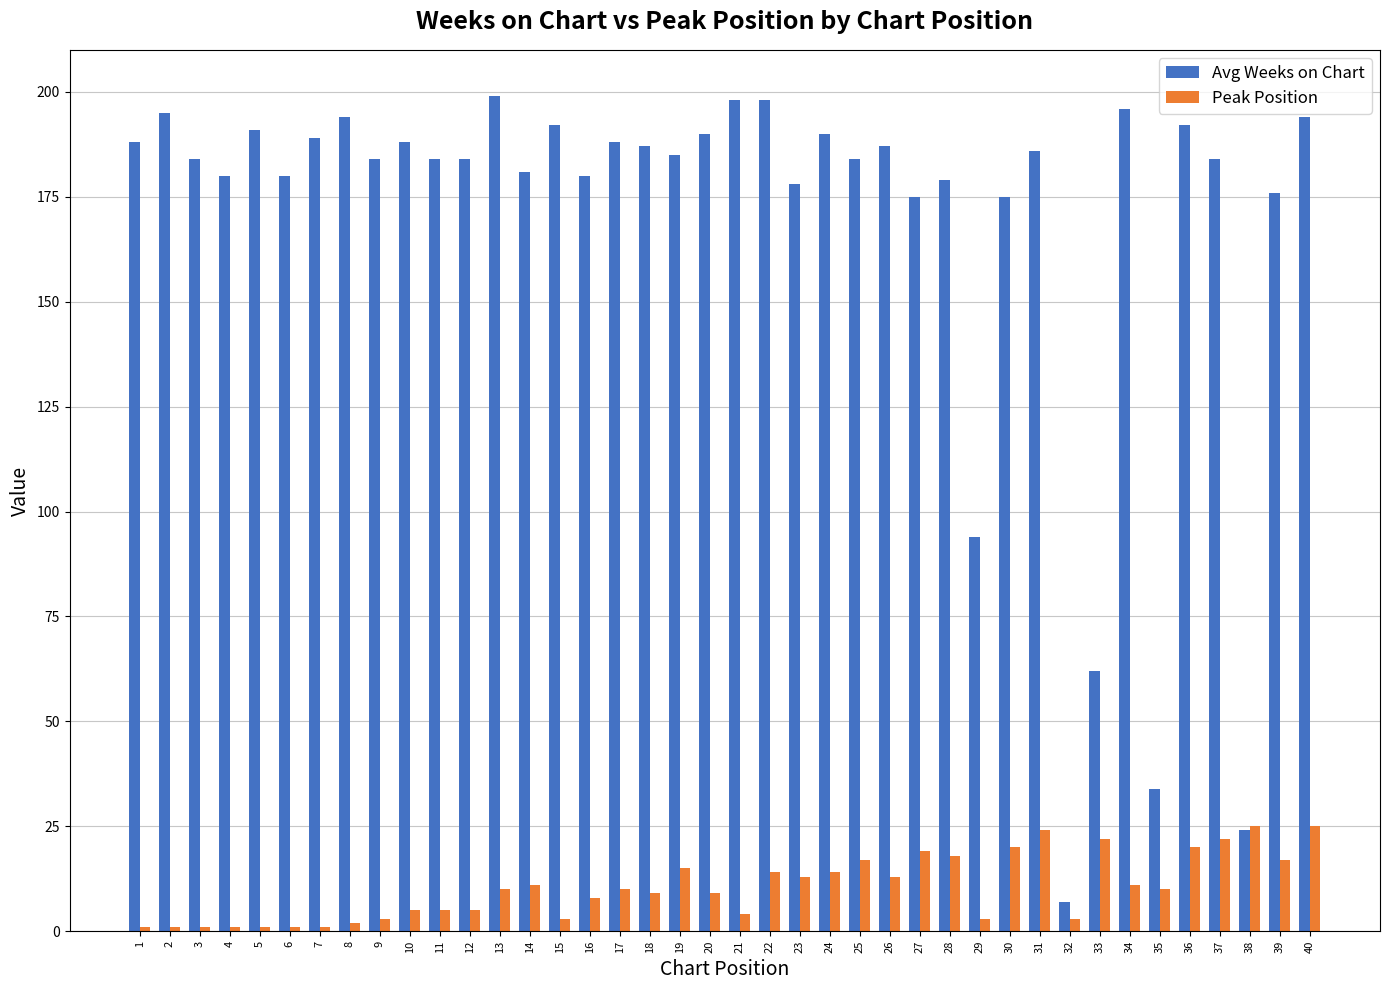

What is the greatest value displayed?

199